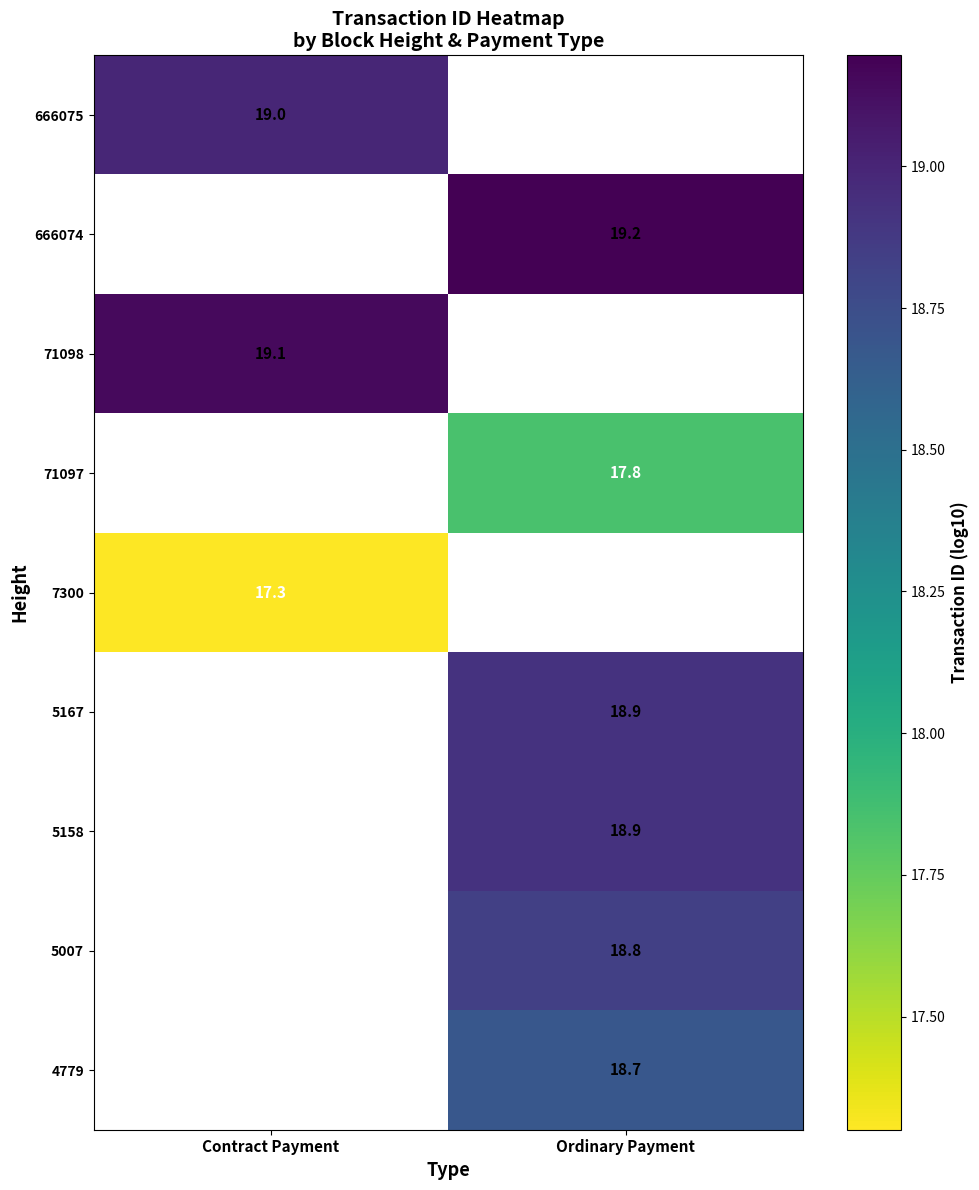

The 666074 series shows 11.5 at Ordinary Payment. True or false?

False